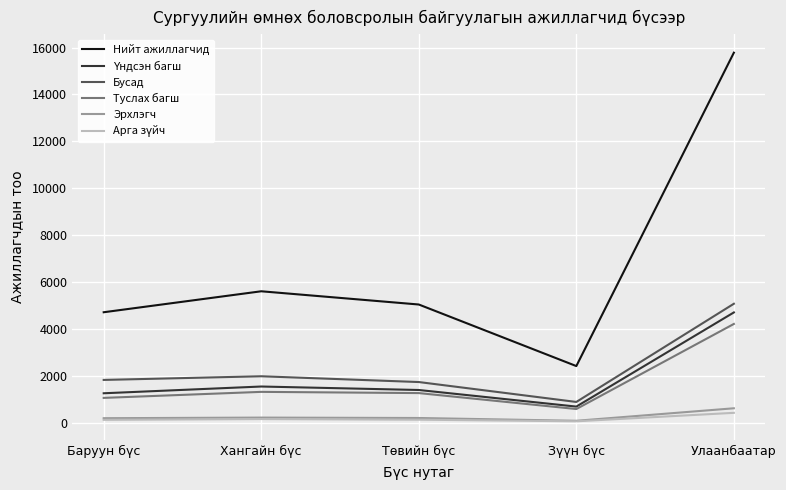

Is this an area chart (filled region under the line)?

No